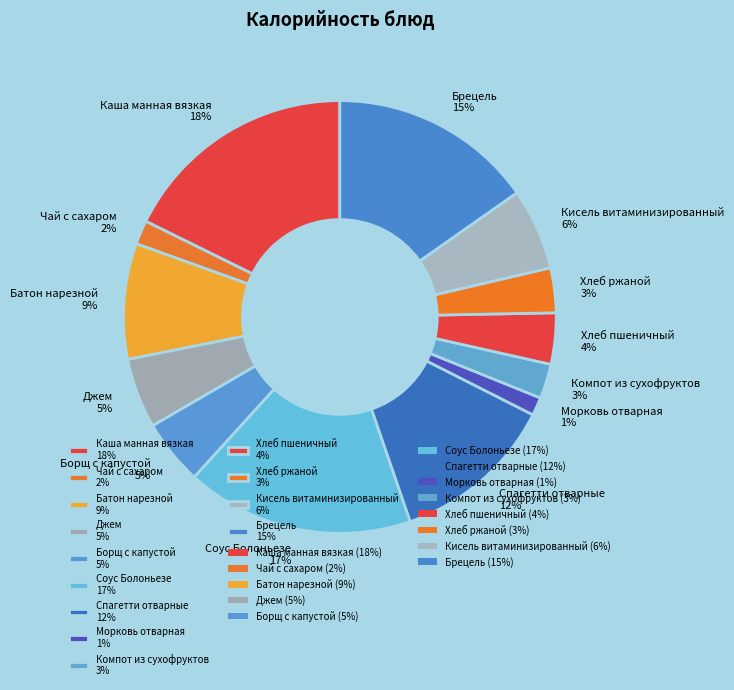

To the nearest percent, what is the combined percentage of Морковь отварная and Борщ с капустой?

6%